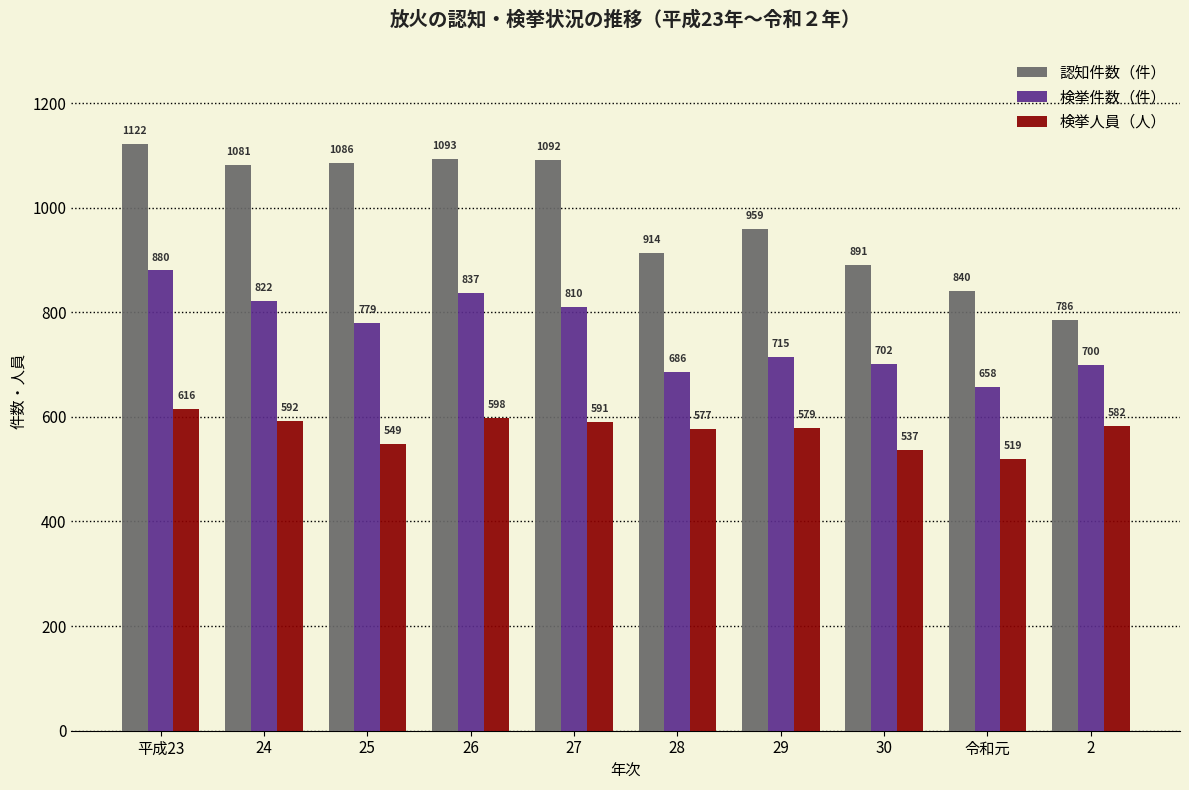

Where does the 検挙件数（件） series first go above 779?

平成23